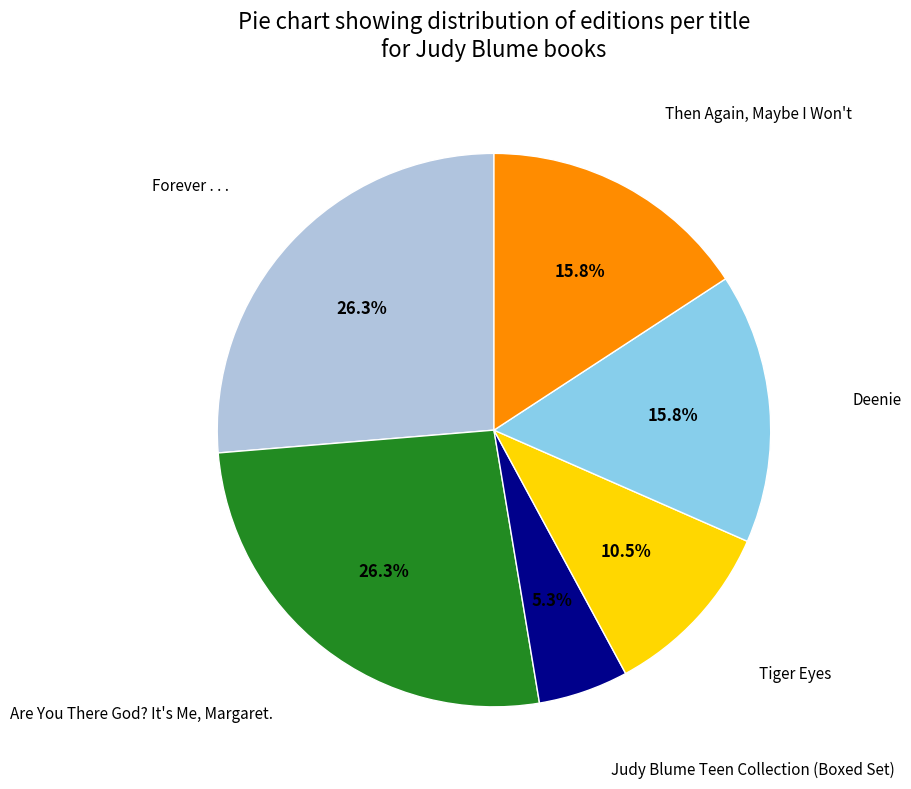

Does any single category account for the majority?

No